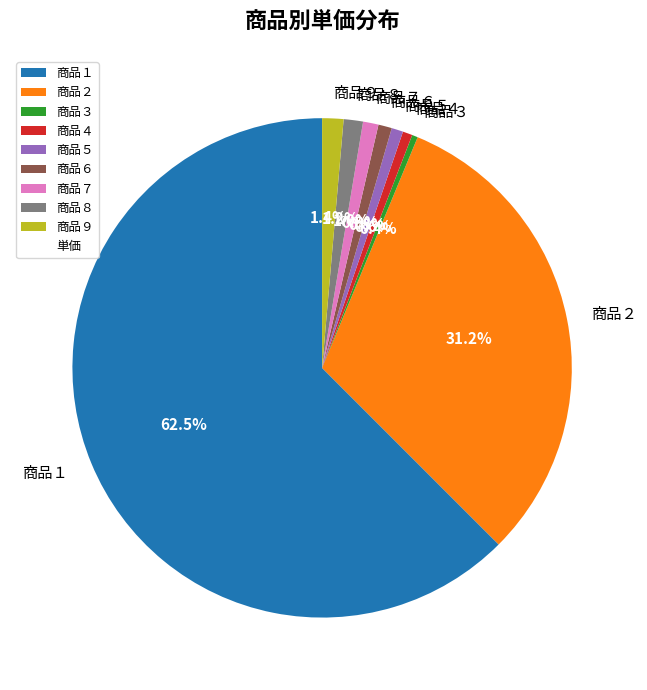

Which has a higher value, 商品２ or 商品３?

商品２